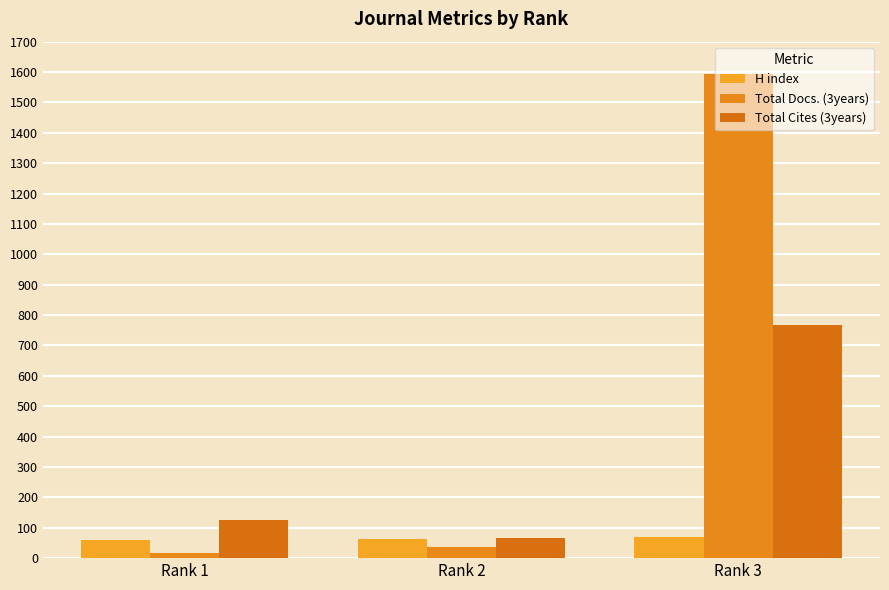

What is the difference between the maximum and minimum values in the Total Cites (3years) series?

702